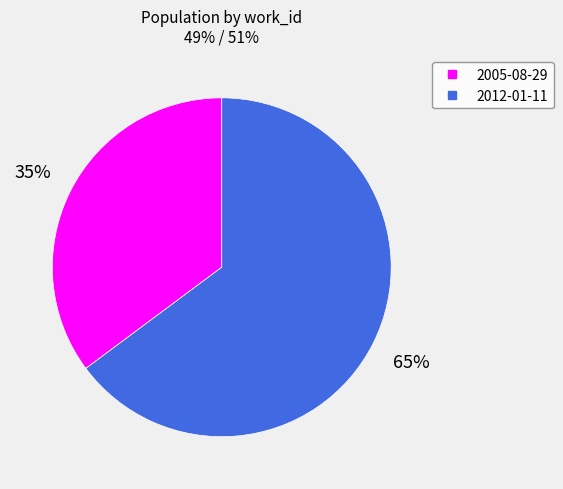

To the nearest percent, what is the combined percentage of 2005-08-29 and 2012-01-11?

100%